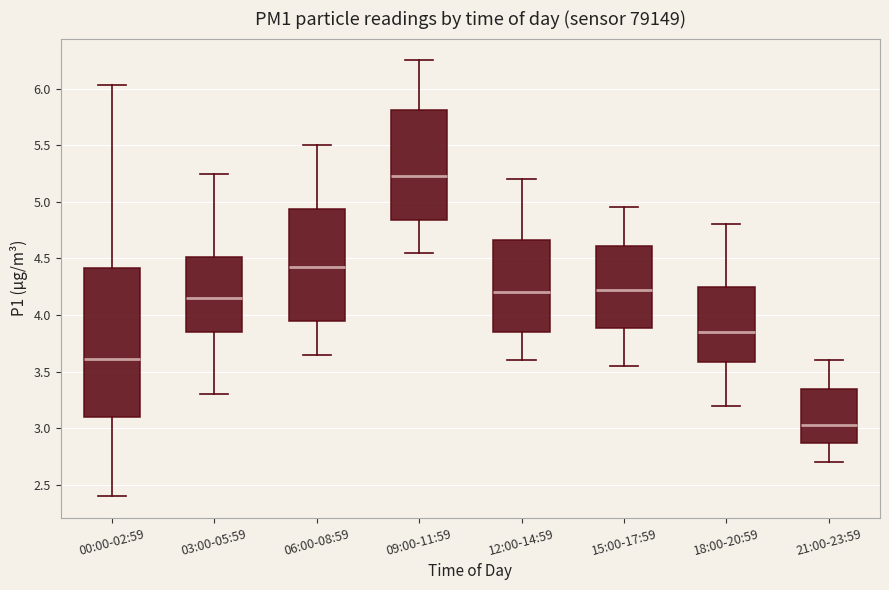

Which box is the tallest, from its lower edge to its upper edge?

00:00-02:59